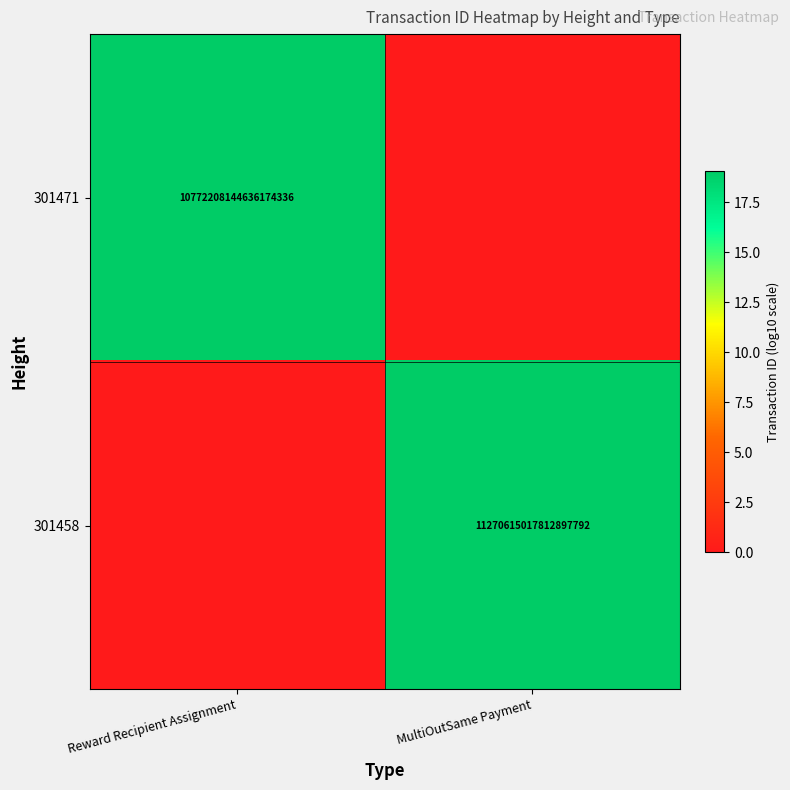

The value of 301458 at MultiOutSame Payment is 11270615017812897792. True or false?

True